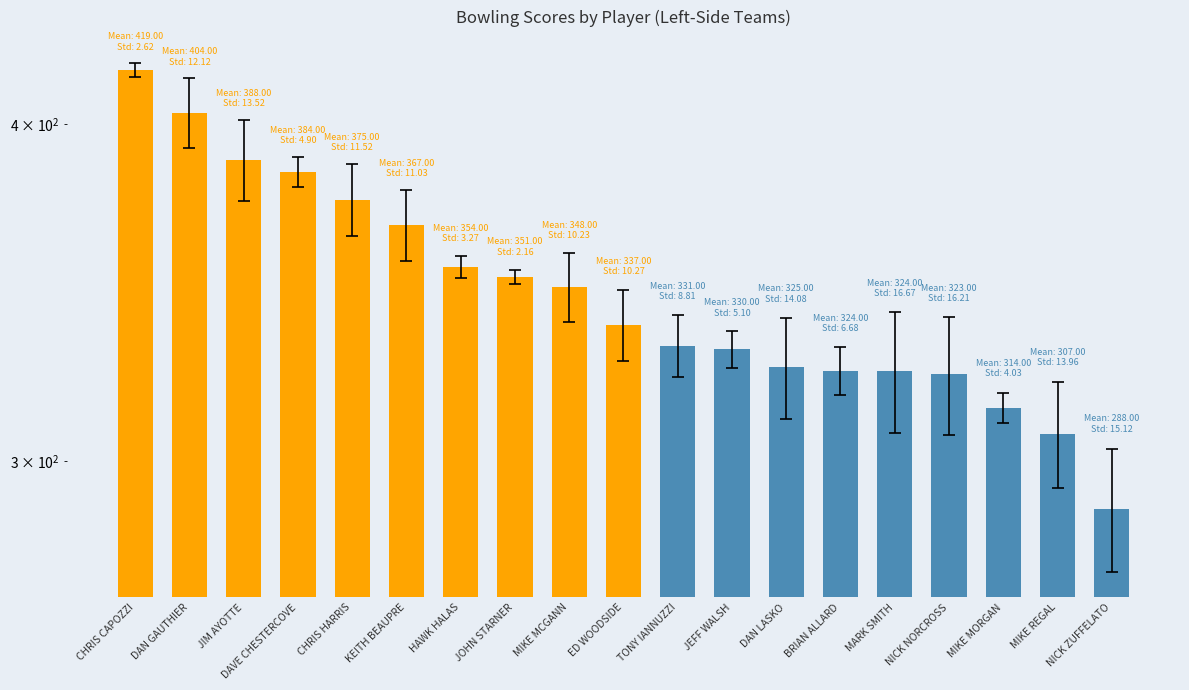

How many data points does each series have?

19